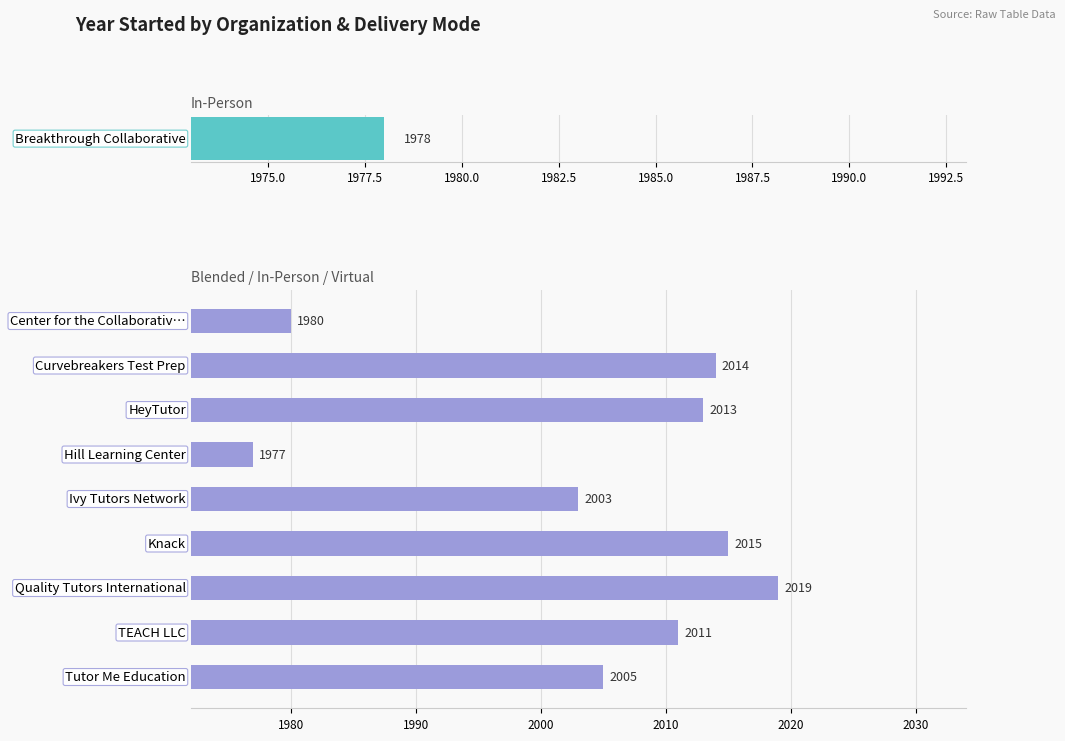

Are the bars grouped side by side (vs. stacked)?

No